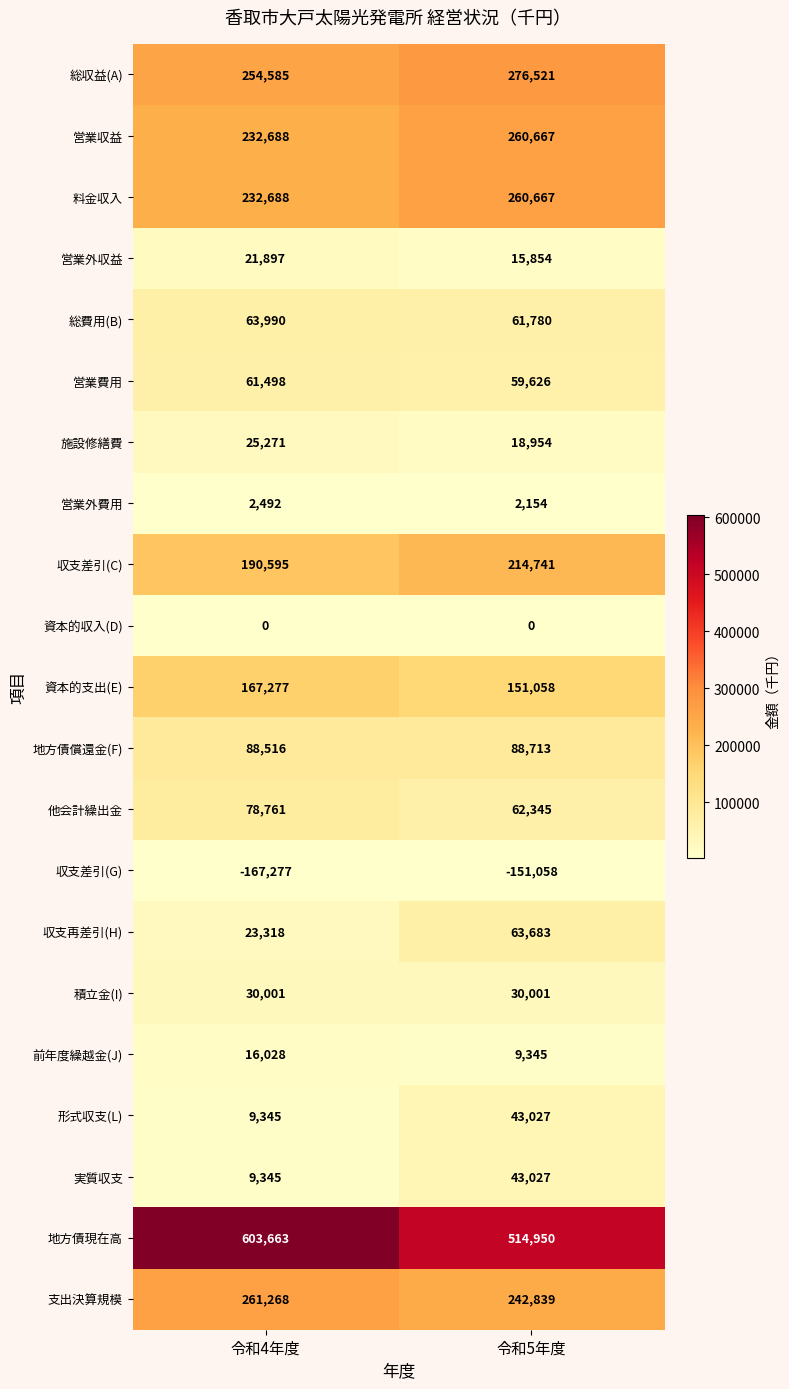

True or false: 地方債償還金(F) has a value of 19936 at 令和4年度.

False